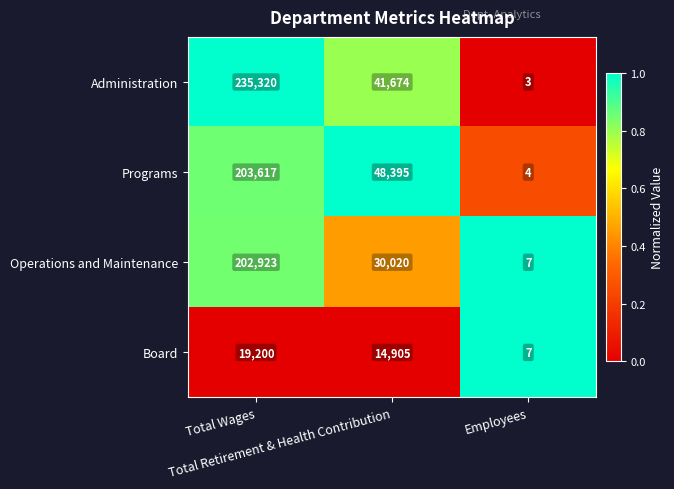

How many Administration values are between 3 and 235320?

3